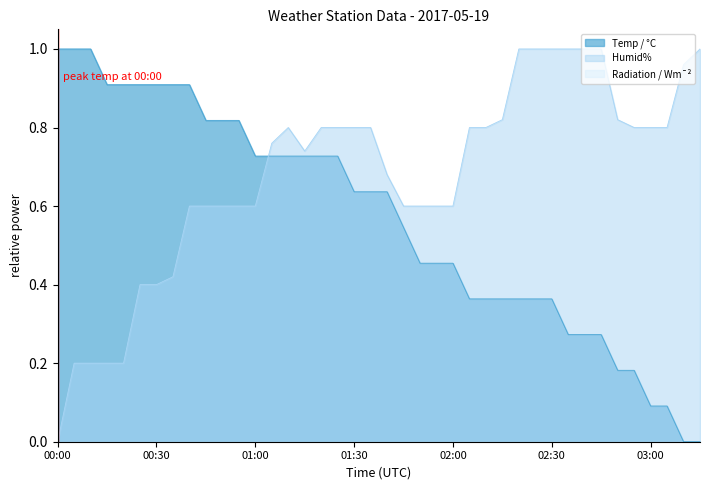

What is the sum of the Temp / °C values at 02:20 and 02:45?

0.6